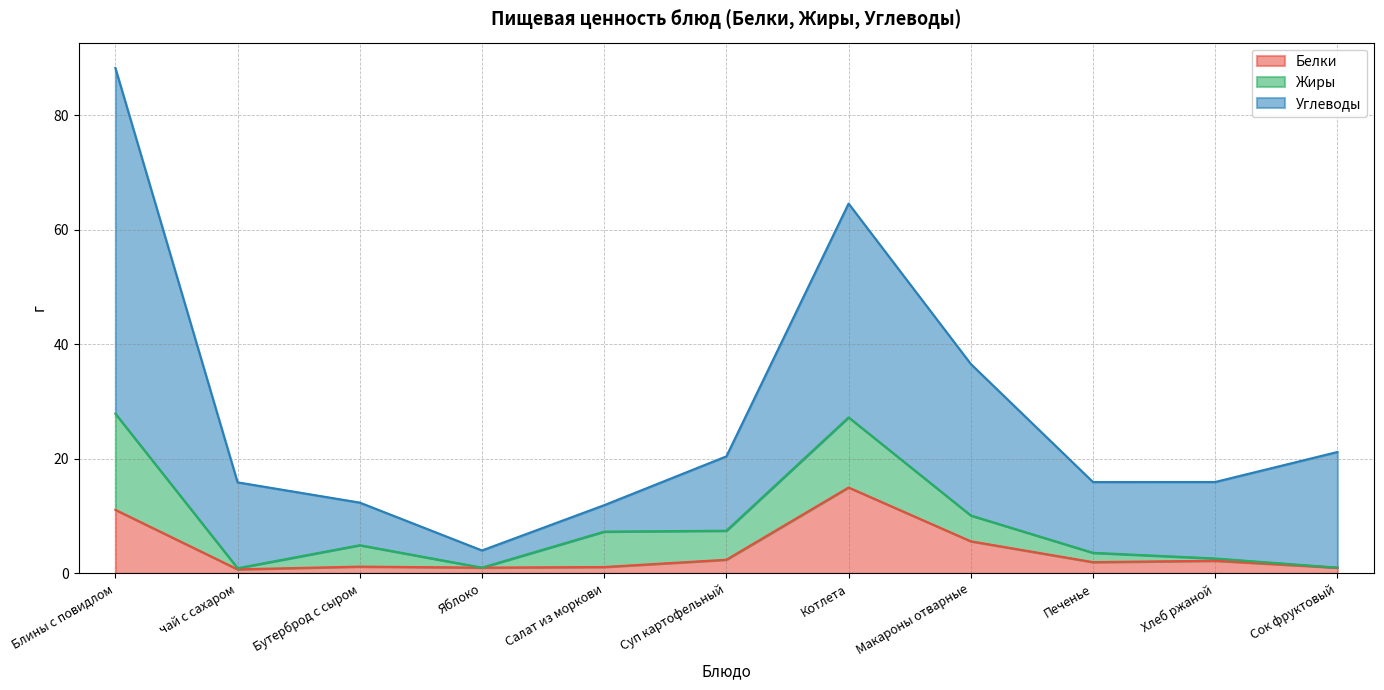

Which series has the largest total across all categories?

Углеводы